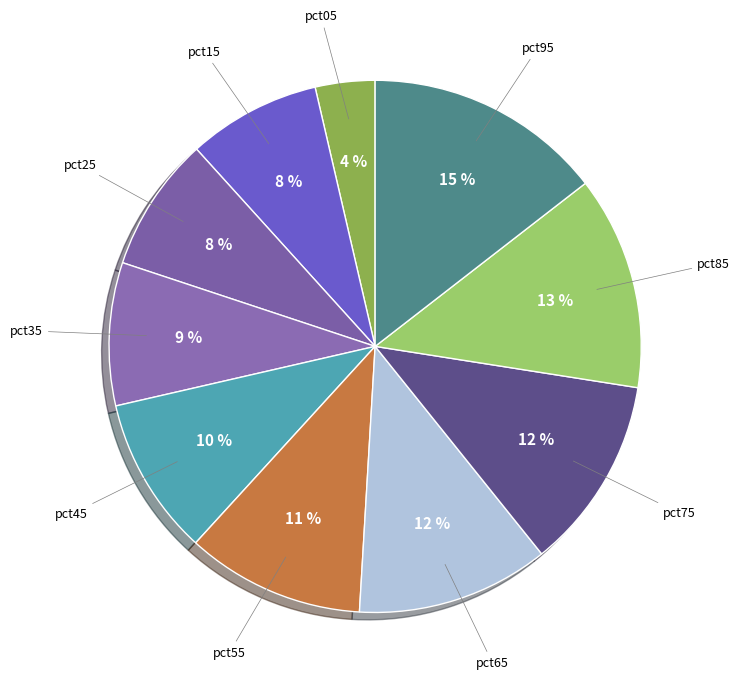

Is it true that pct75 is 12% of the pie?

True